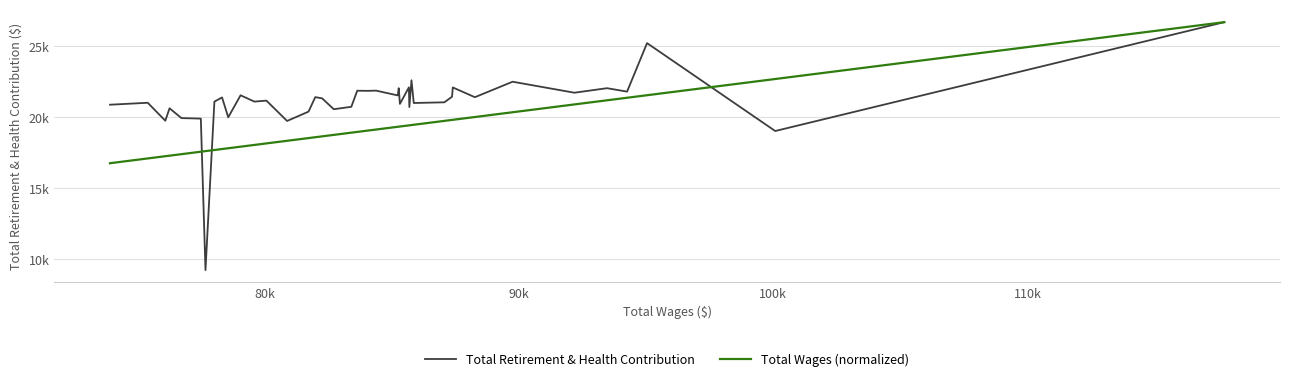

What is the sum of all Total Wages (normalized) values?

767734.0